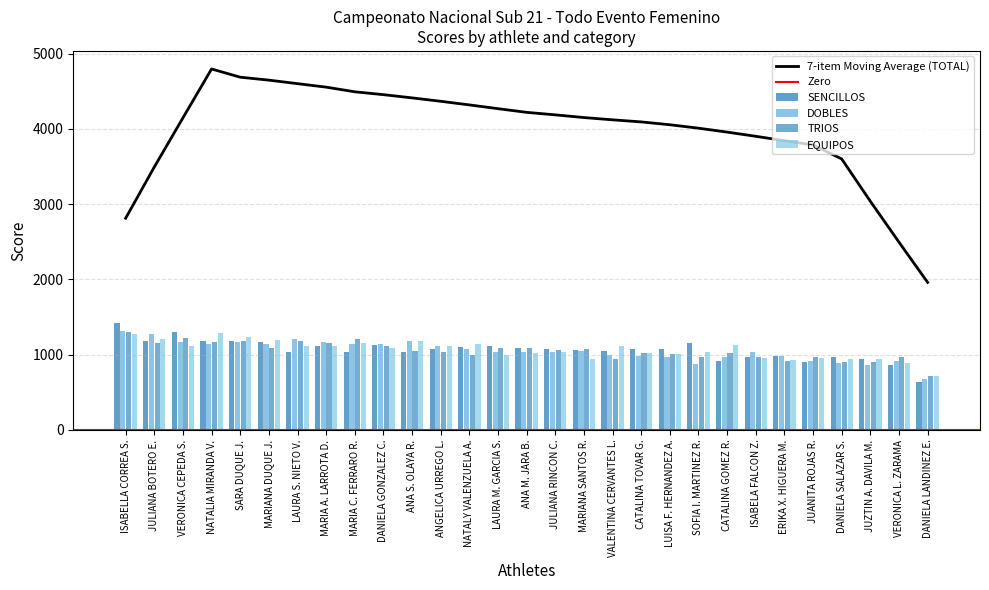

What is the difference between the second highest and second lowest values in the DOBLES series?

403